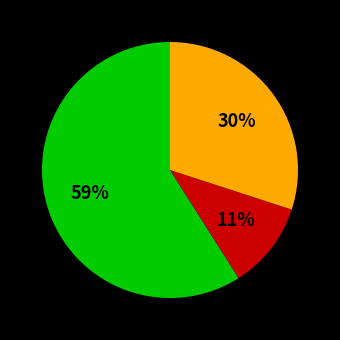

Does any single category account for the majority?

Yes